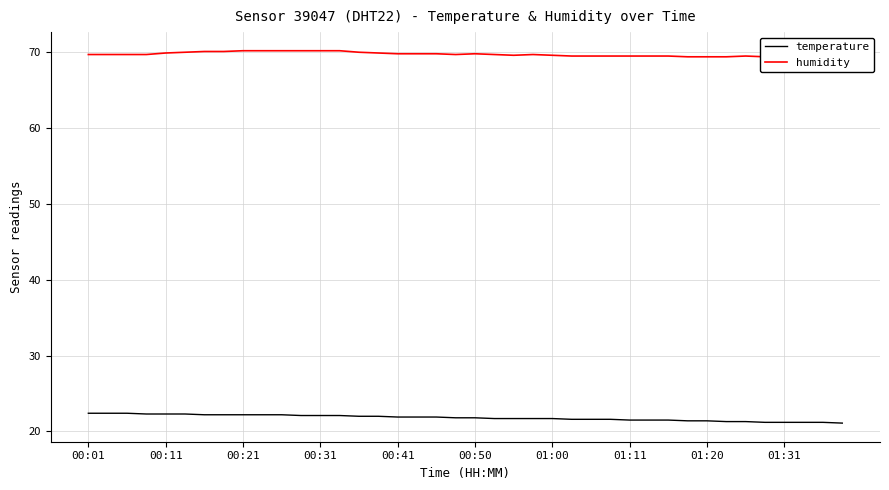

What is the total value across all series at 19?

91.5